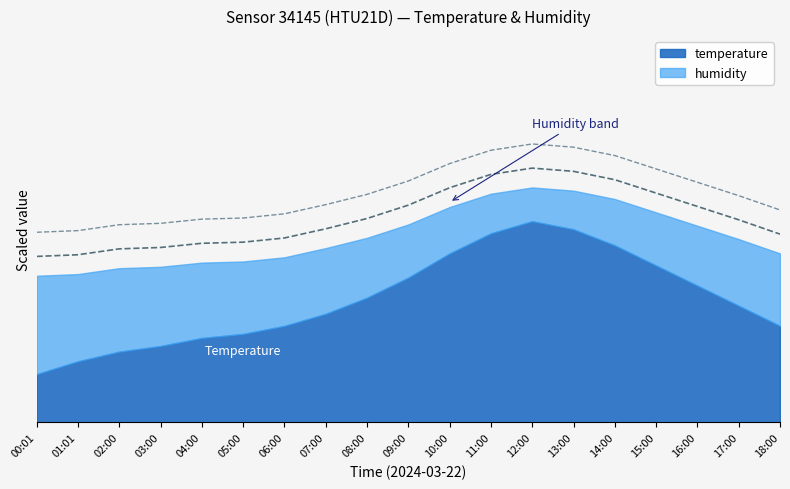

Which category has the highest value across all series?

12:00